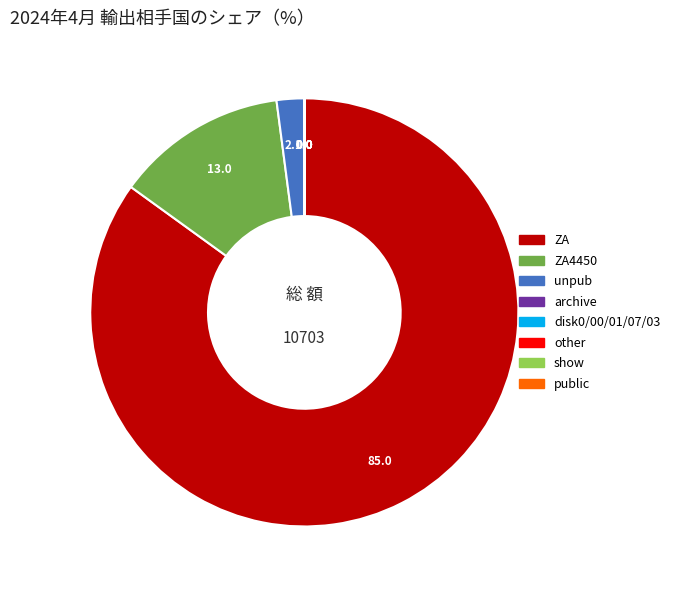

True or false: ZA4450 accounts for 25% of the total.

False